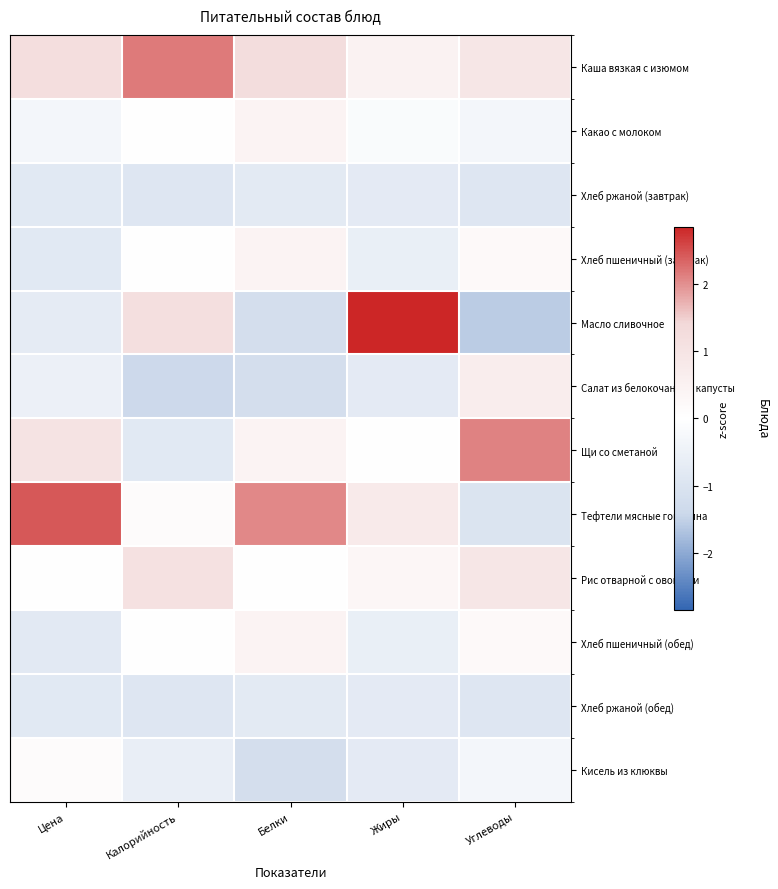

Between Калорийность and Цена, which is larger?

Калорийность